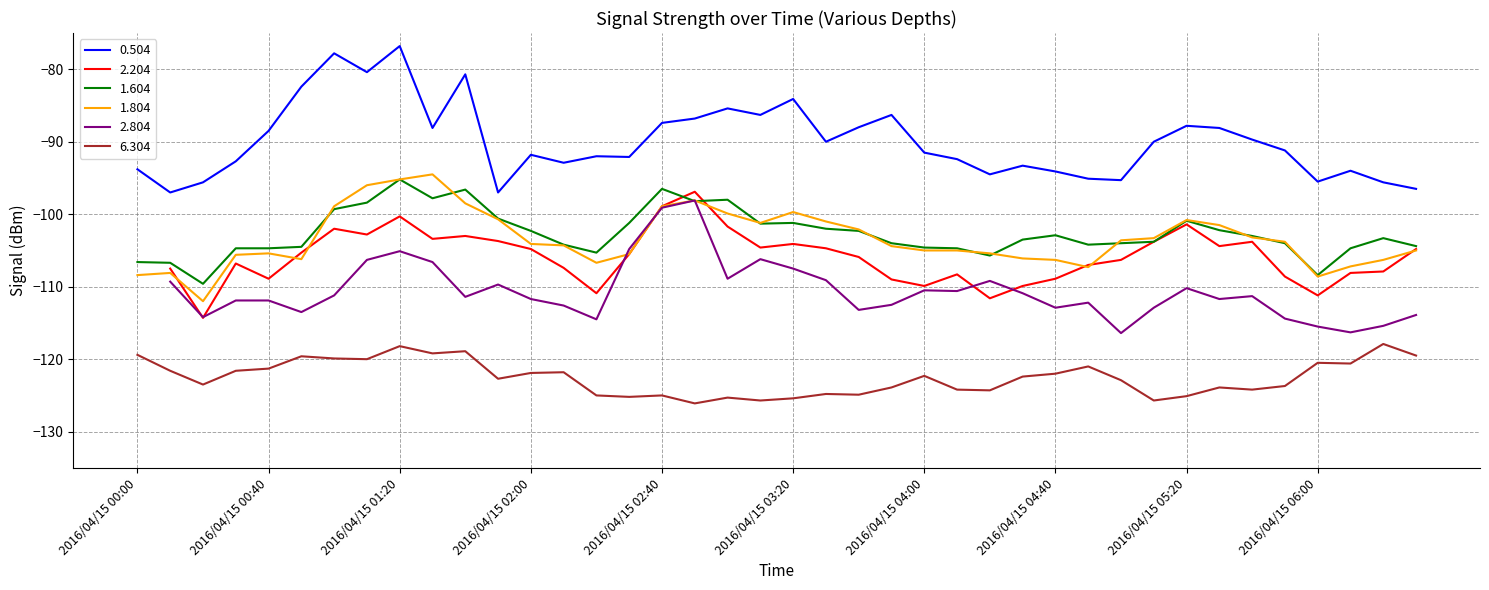

True or false: 0.504 and 6.304 cross at least once.

False